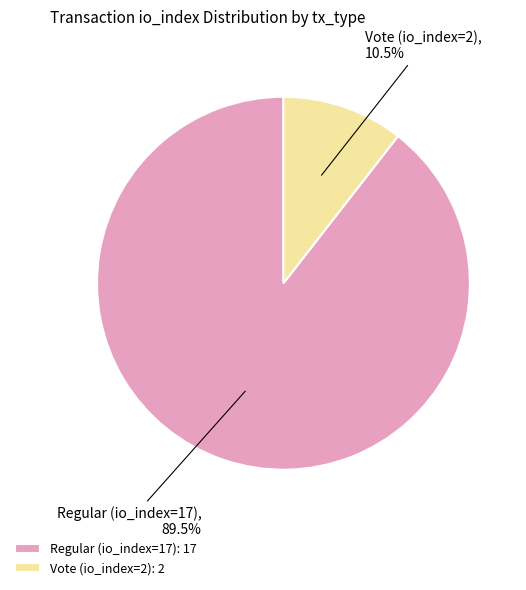

What is the majority slice?

Regular (io_index=17)